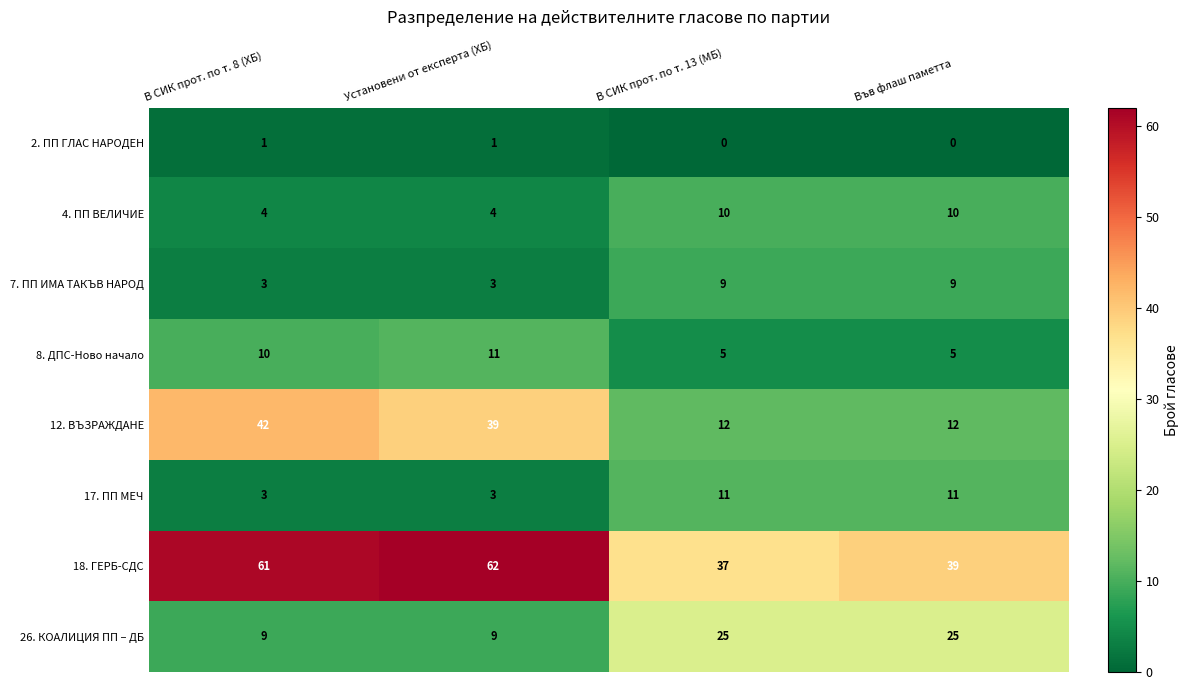

What is the total value across all series at В СИК прот. по т. 8 (ХБ)?

133